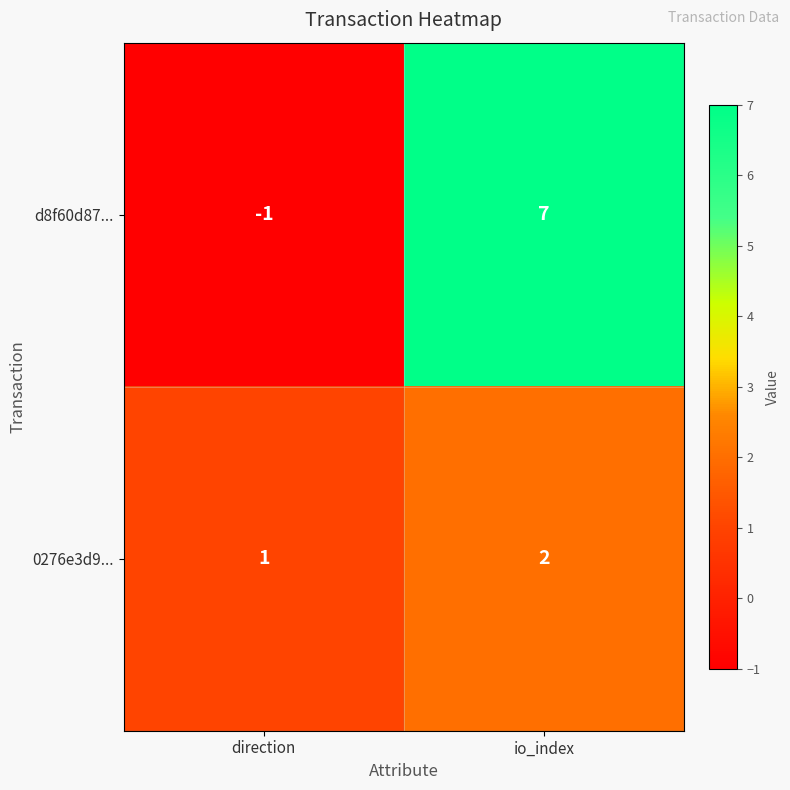

At which category is the sum across all series the highest?

io_index